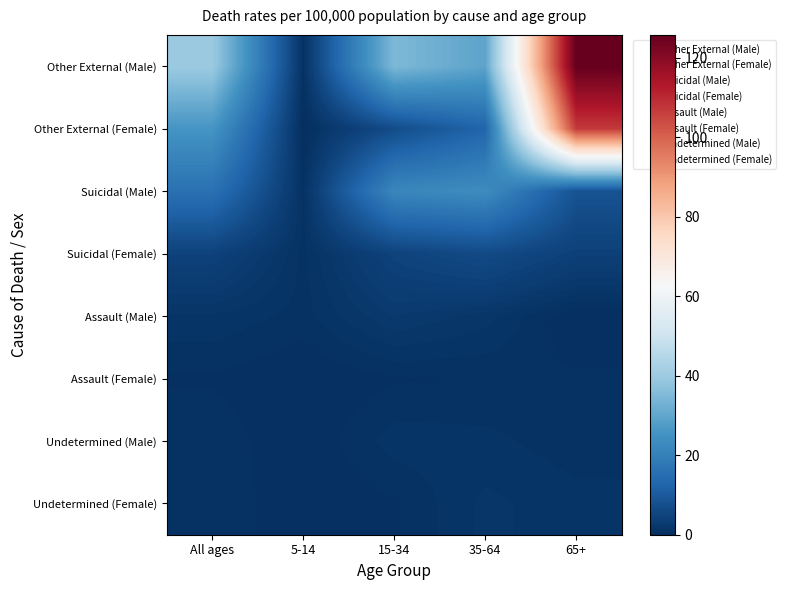

Which category has the highest value across all series?

65+